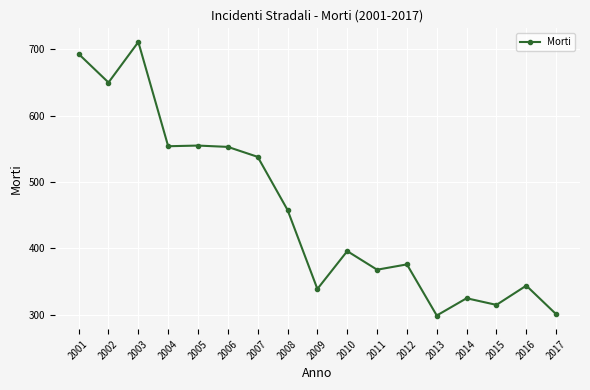

What is the maximum value shown in the chart?

711